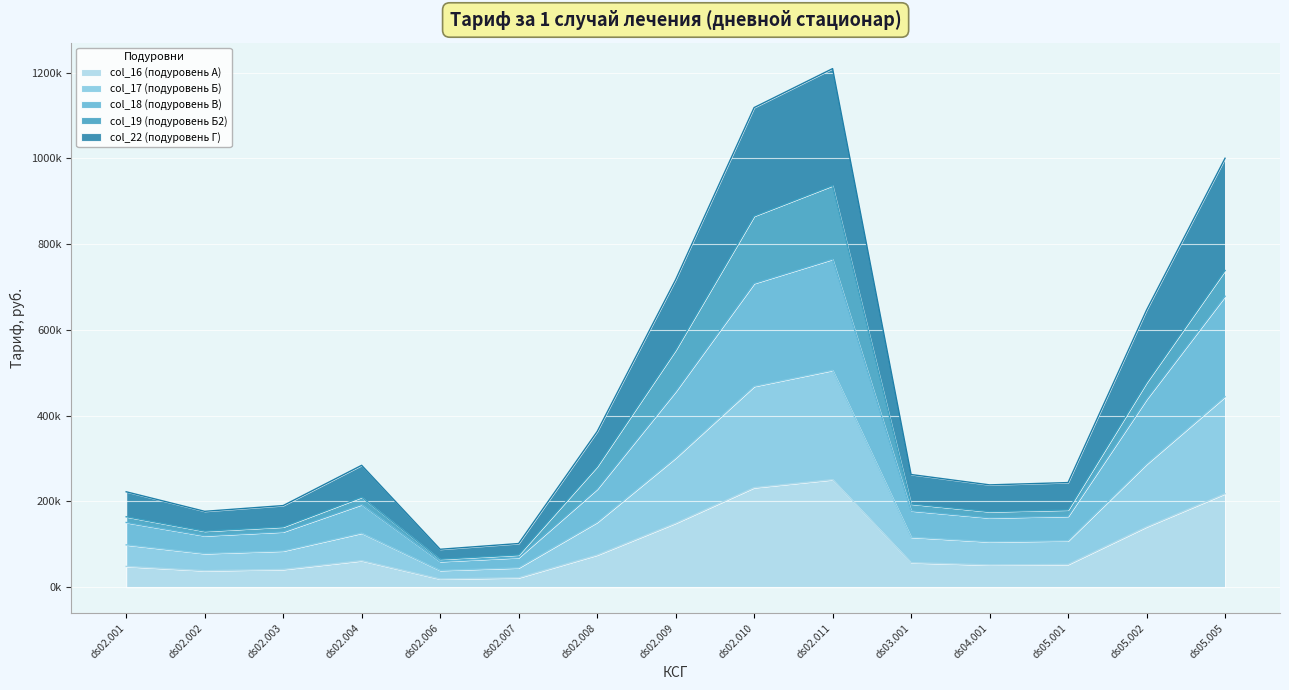

Does the chart display data point markers on the line(s)?

No